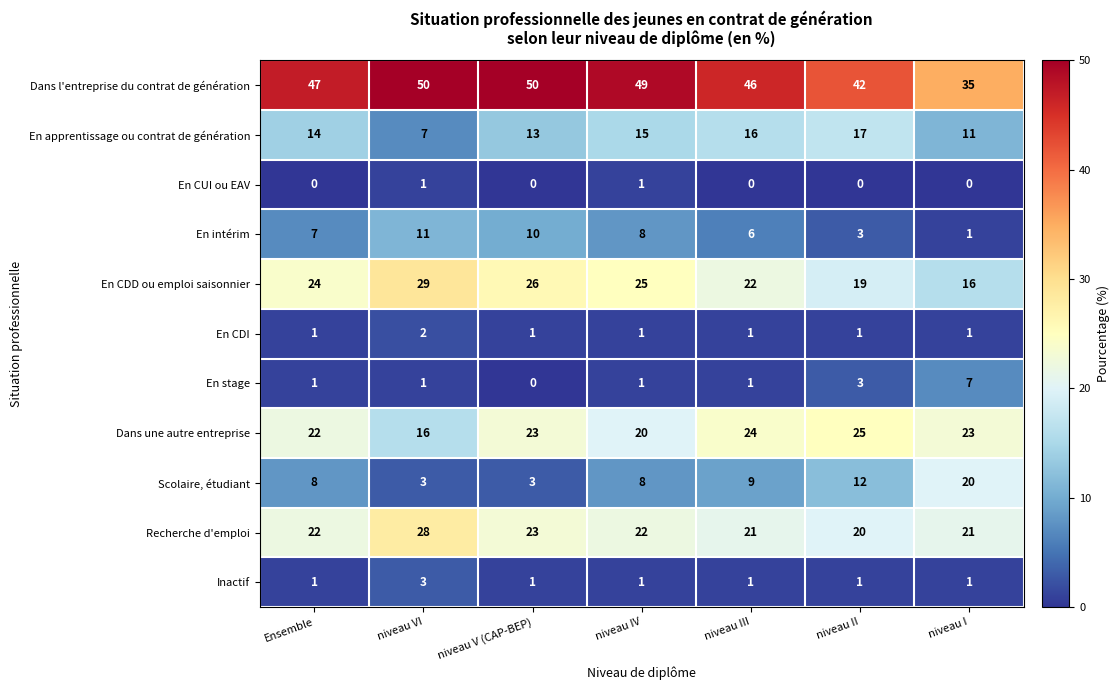

What is the total value across all series at niveau I?

136